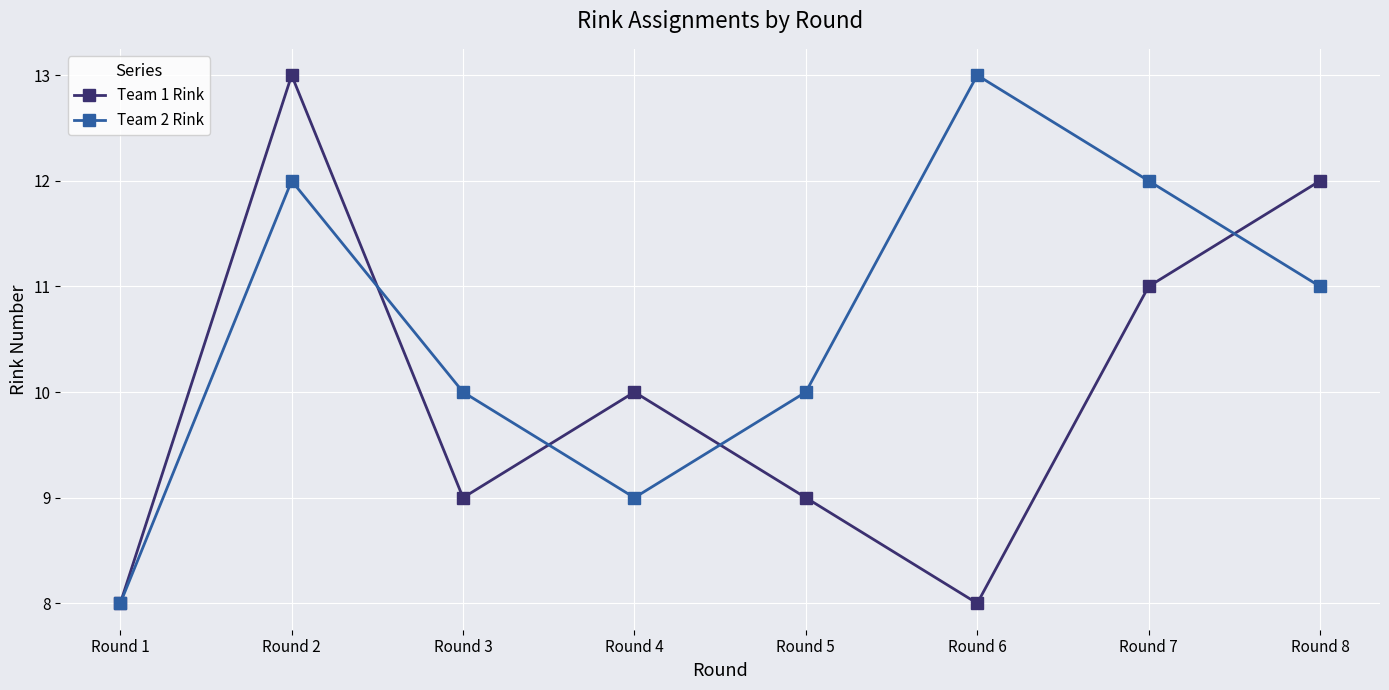

In Team 2 Rink, how many points are lower than both neighbors (excluding endpoints)?

1